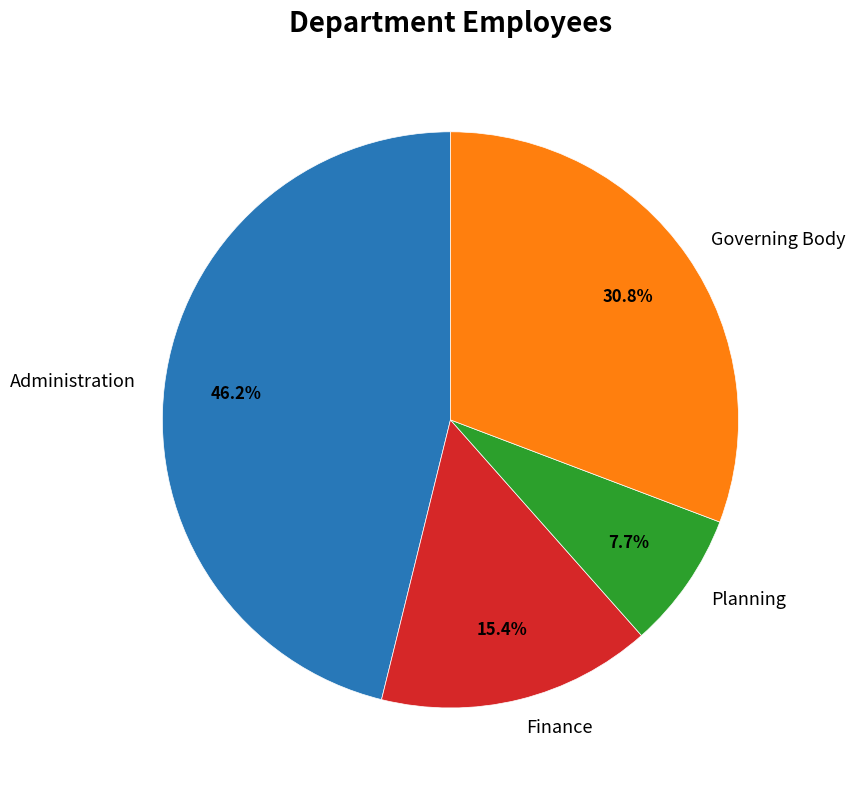

Combined, what portion of the pie is Finance and Governing Body?

46.2%